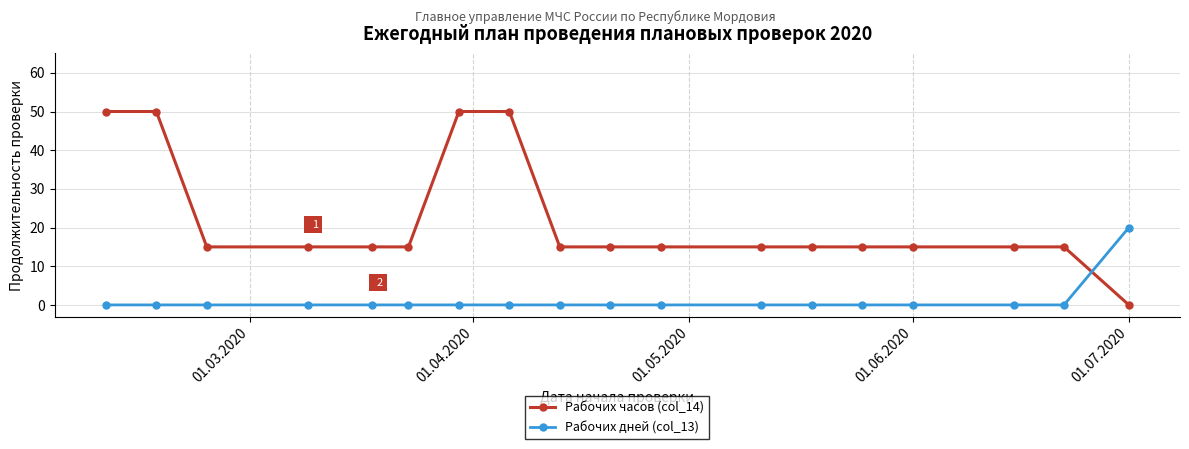

Which series ends up on top after the final intersection of Рабочих дней (col_13) and Рабочих часов (col_14)?

Рабочих дней (col_13)